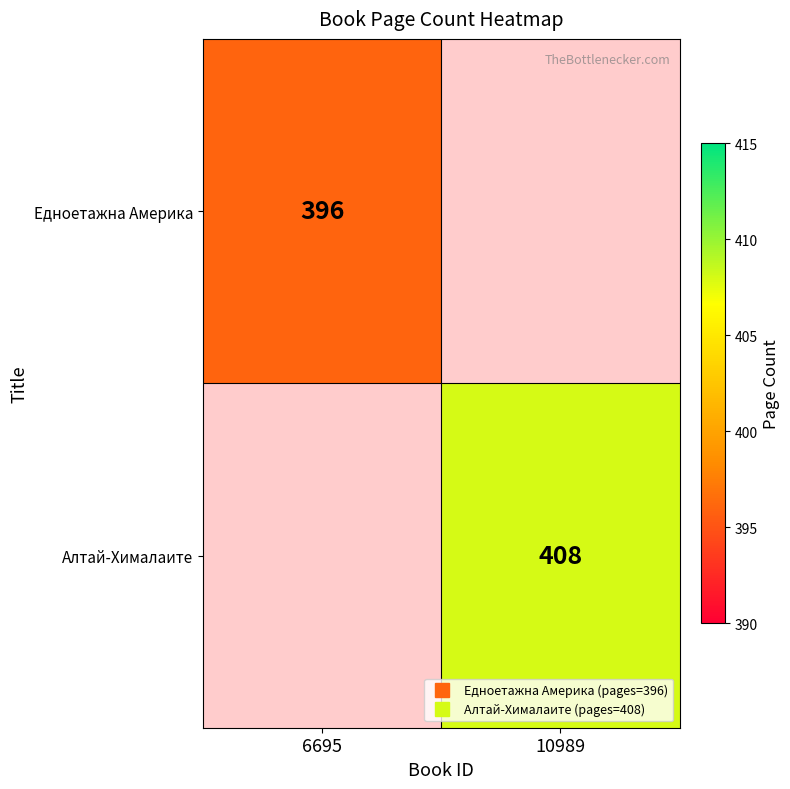

List the labels in order of Алтай-Хималаите value, largest first.

6695, 10989